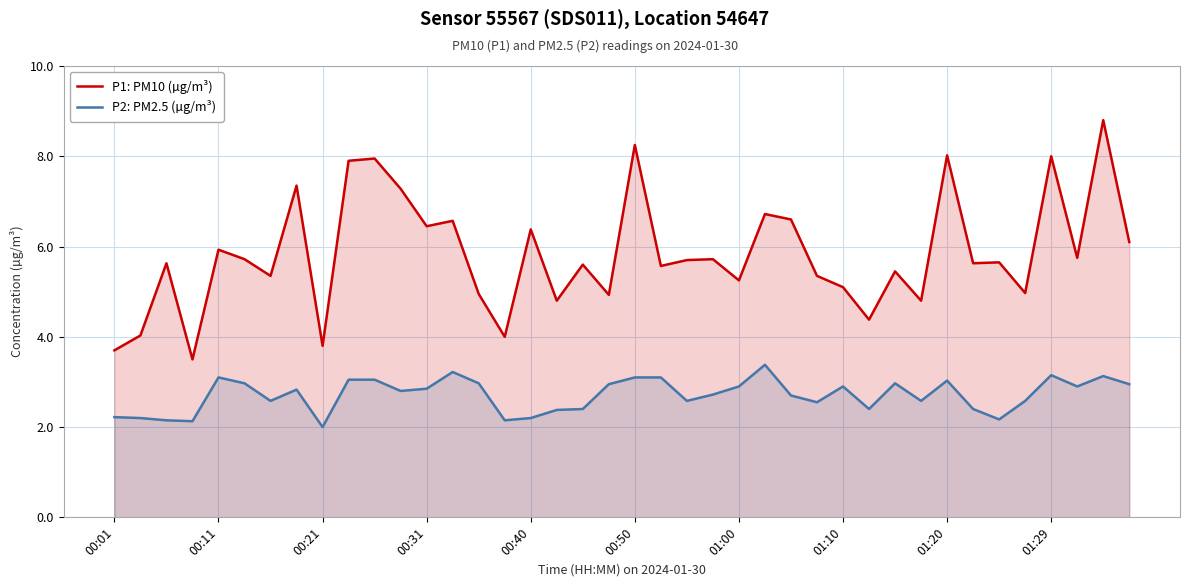

Which series has the largest range (max minus min)?

P1: PM10 (µg/m³)